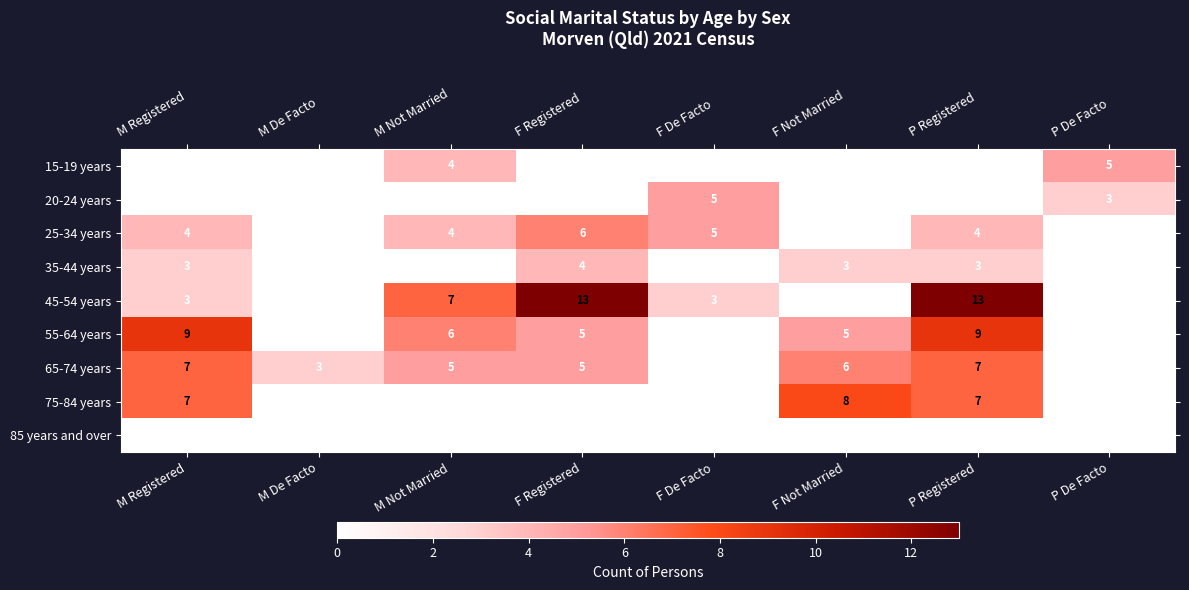

How many data points does each series have?

8